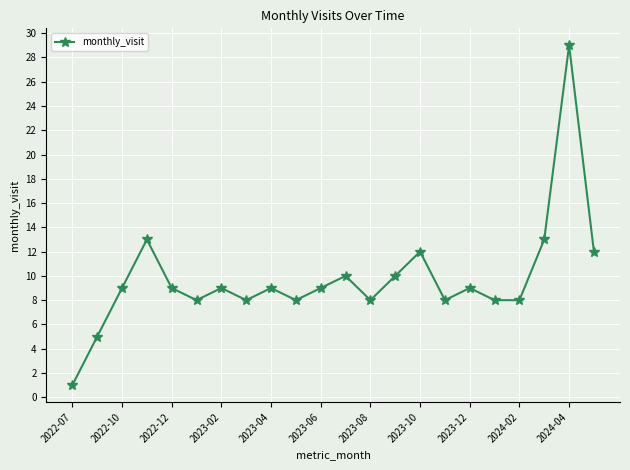

Reading right to left, extract all data points from this chart.

12	29	13	8	8	9	8	12	10	8	10	9	8	9	8	9	8	9	13	9	5	1